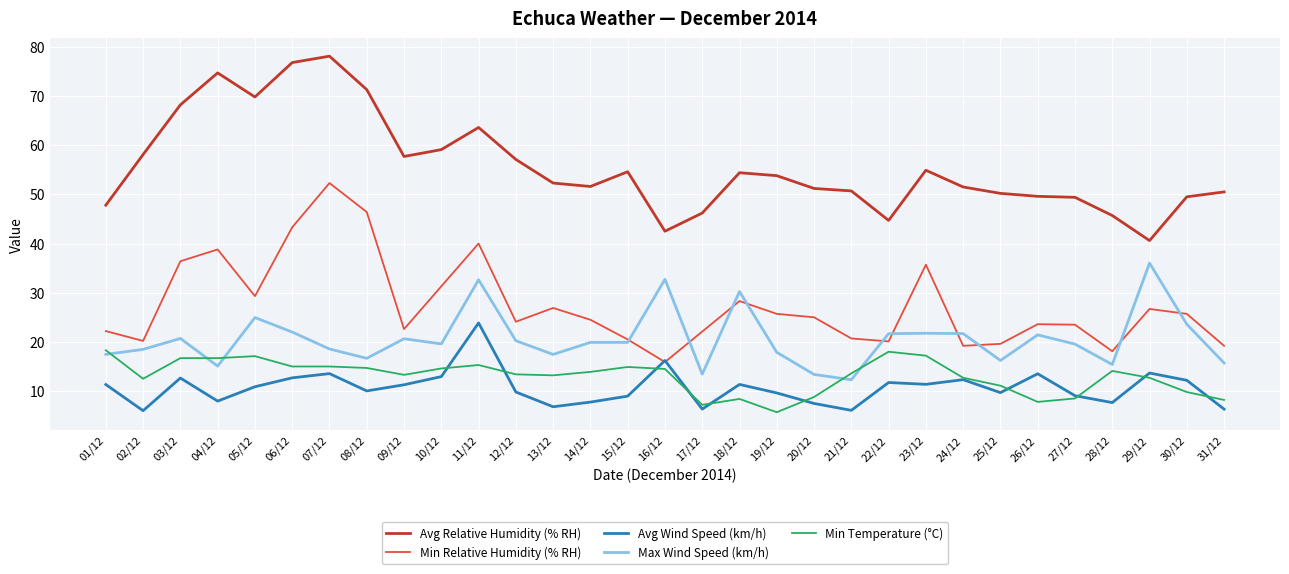

What is the greatest value displayed?

78.1